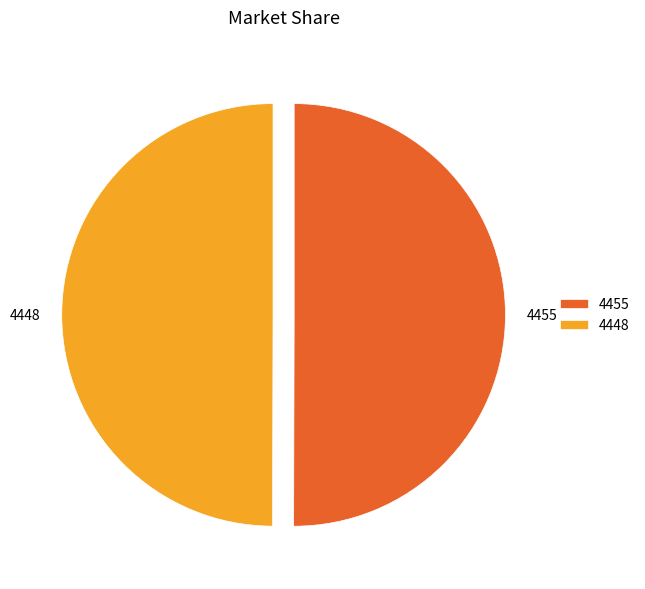

What is the ratio of the value at 4448 to the value at 4455?

1.0